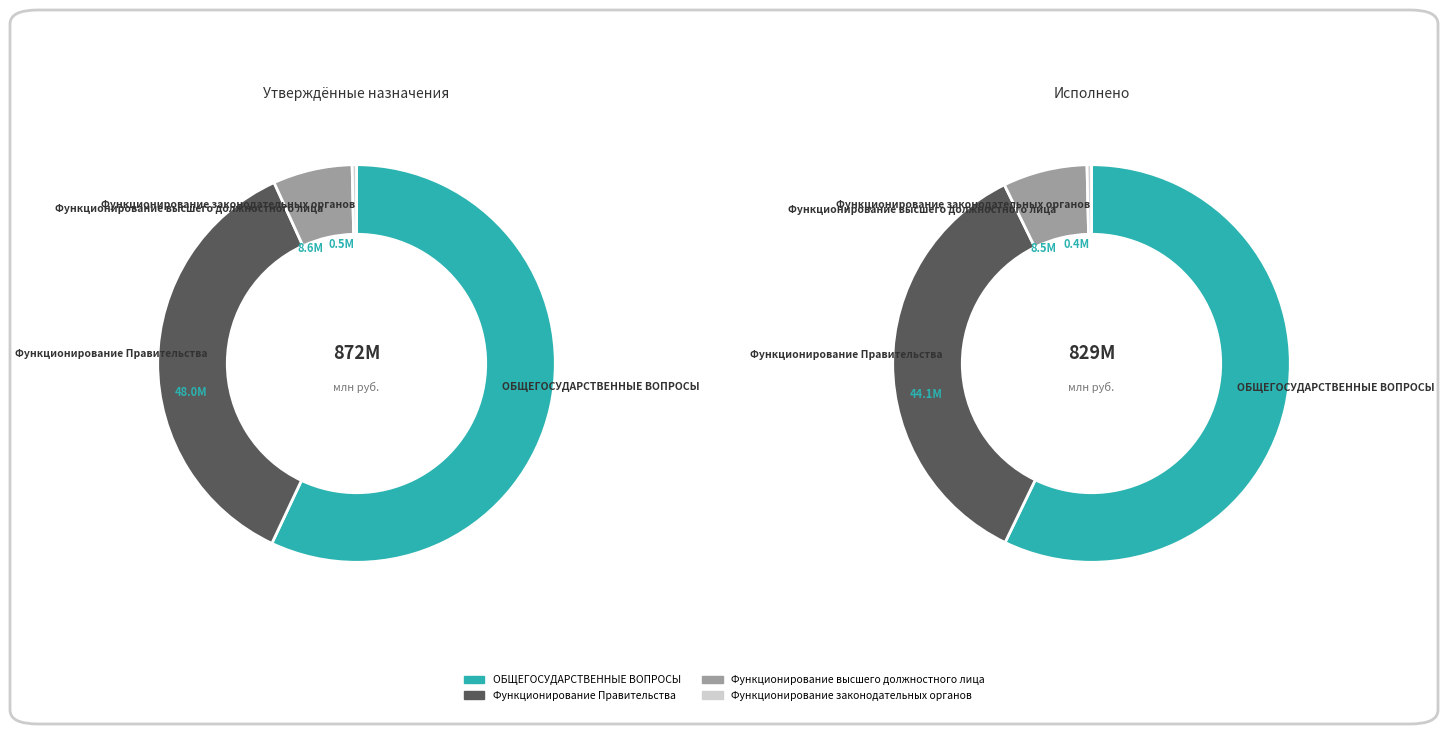

Which has a higher value, Функционирование высшего должностного лица or Функционирование законодательных органов?

Функционирование высшего должностного лица